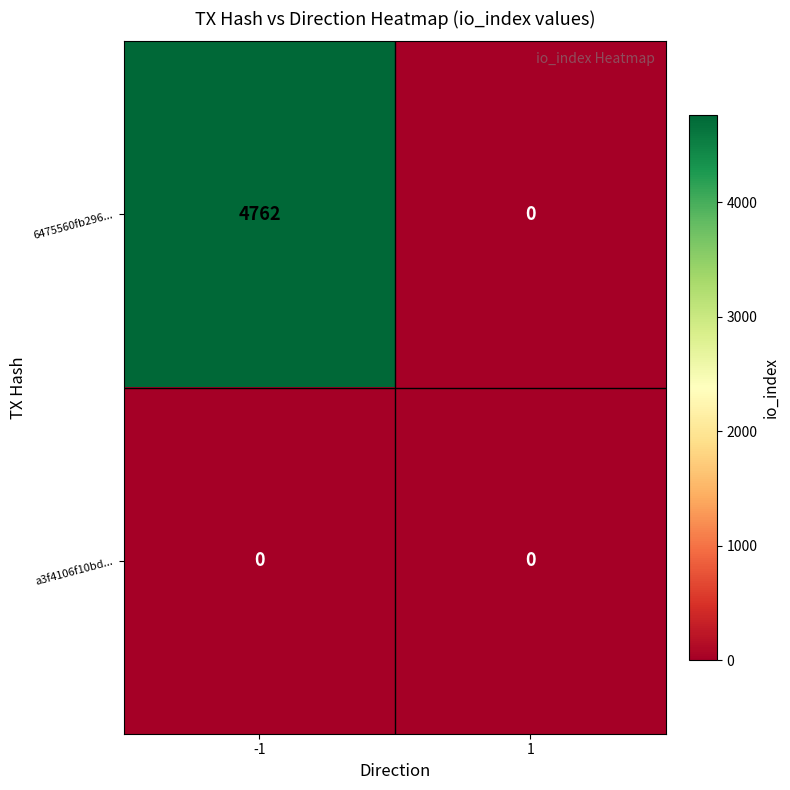

Which series has the widest spread of values?

6475560fb296...